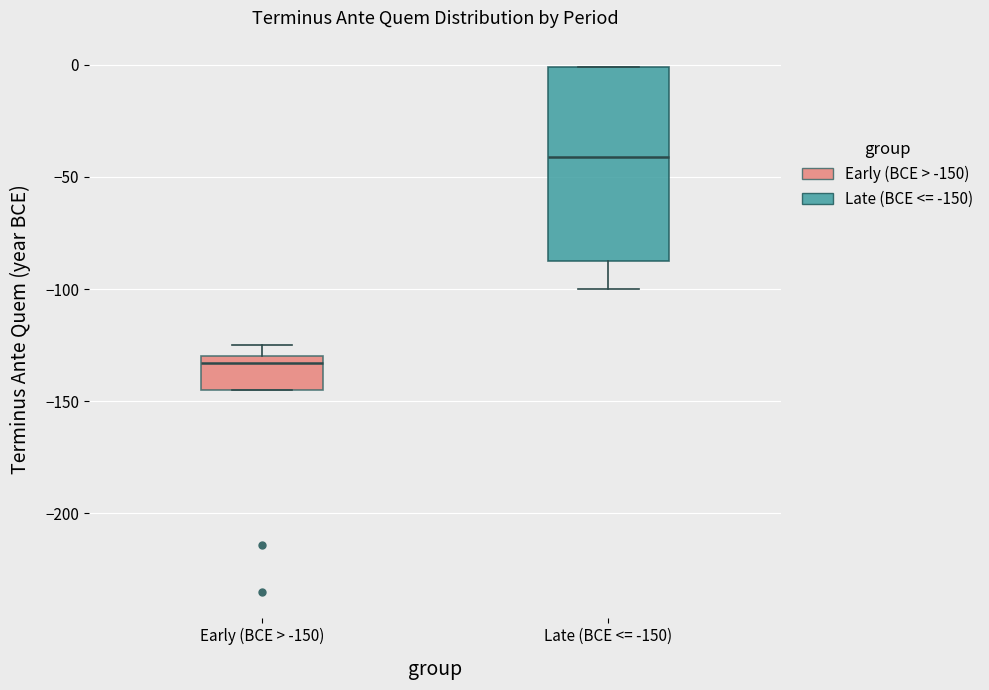

Where is the lower edge of the box for Early (BCE > -150) on the y-axis? The values are not printed on the chart, so give them approximately, as read against the axis.

-145